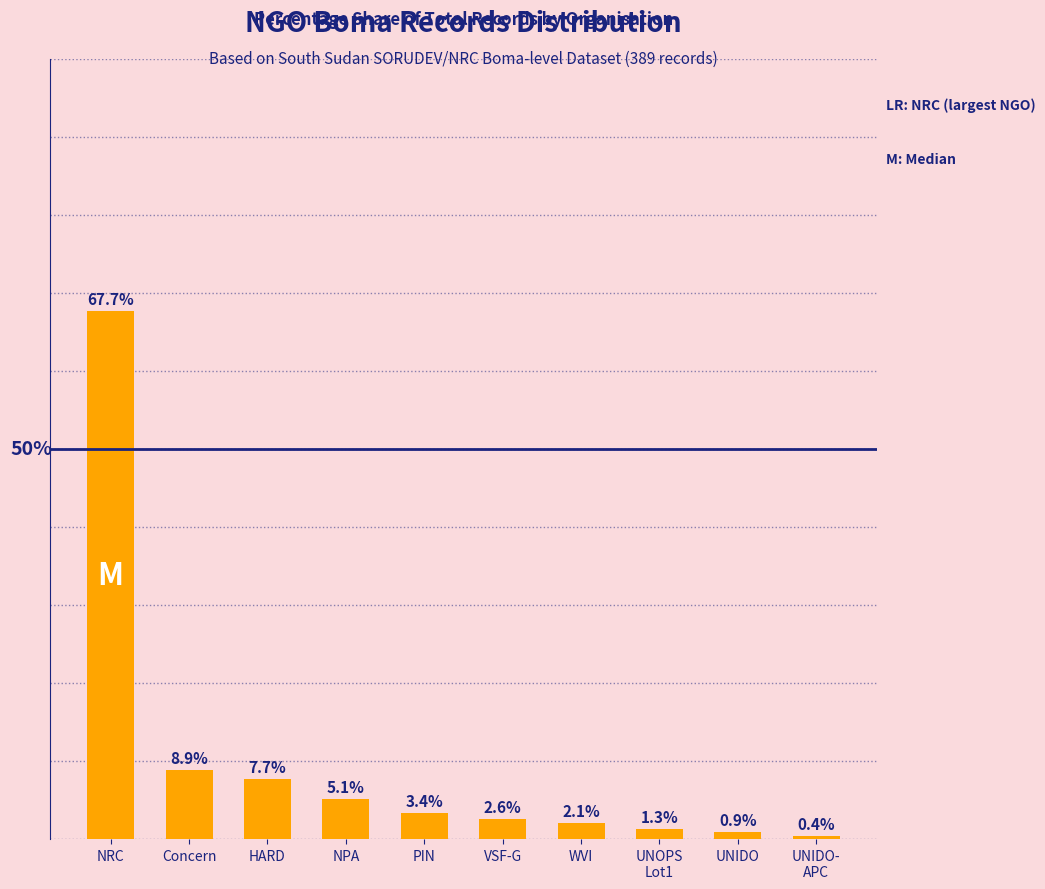

Rank the categories by value from lowest to highest.

UNIDO-
APC, UNIDO, UNOPS
Lot1, WVI, VSF-G, PIN, NPA, HARD, Concern, NRC